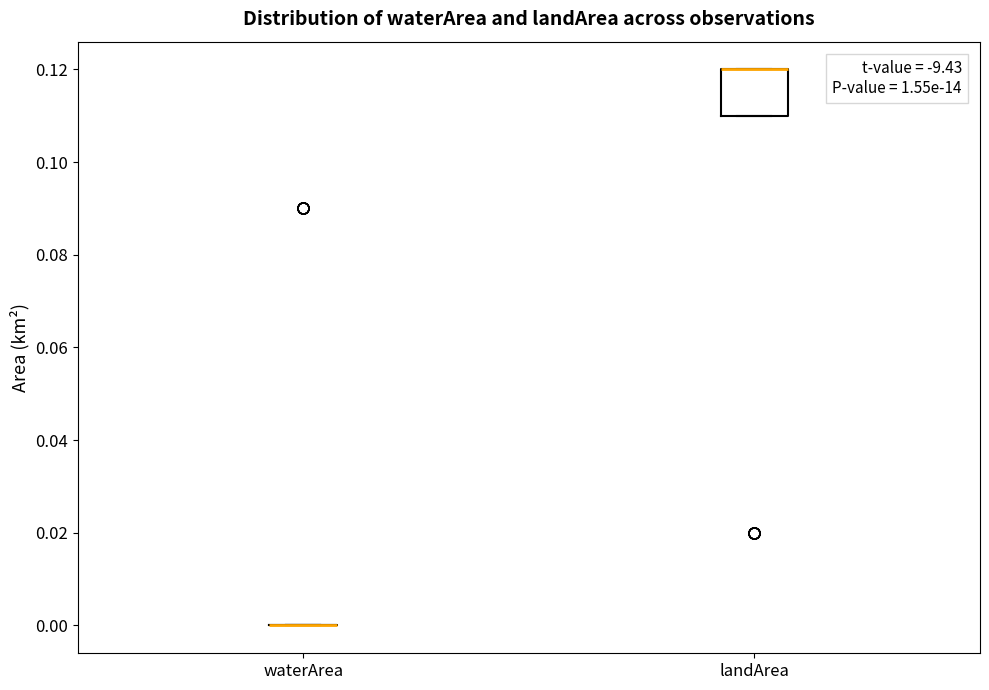

Reading left to right, read every box against the y-axis: the position of its median line, the range the box covers, and the ends of its whiskers. The values are not printed on the chart, so give them approximately, as read against the axis.

waterArea: box collapsed to a line at 0.00, whiskers 0.00 to 0.00
landArea: median 0.12 (drawn on the box's upper edge), box 0.11 to 0.12, whiskers 0.11 to 0.12